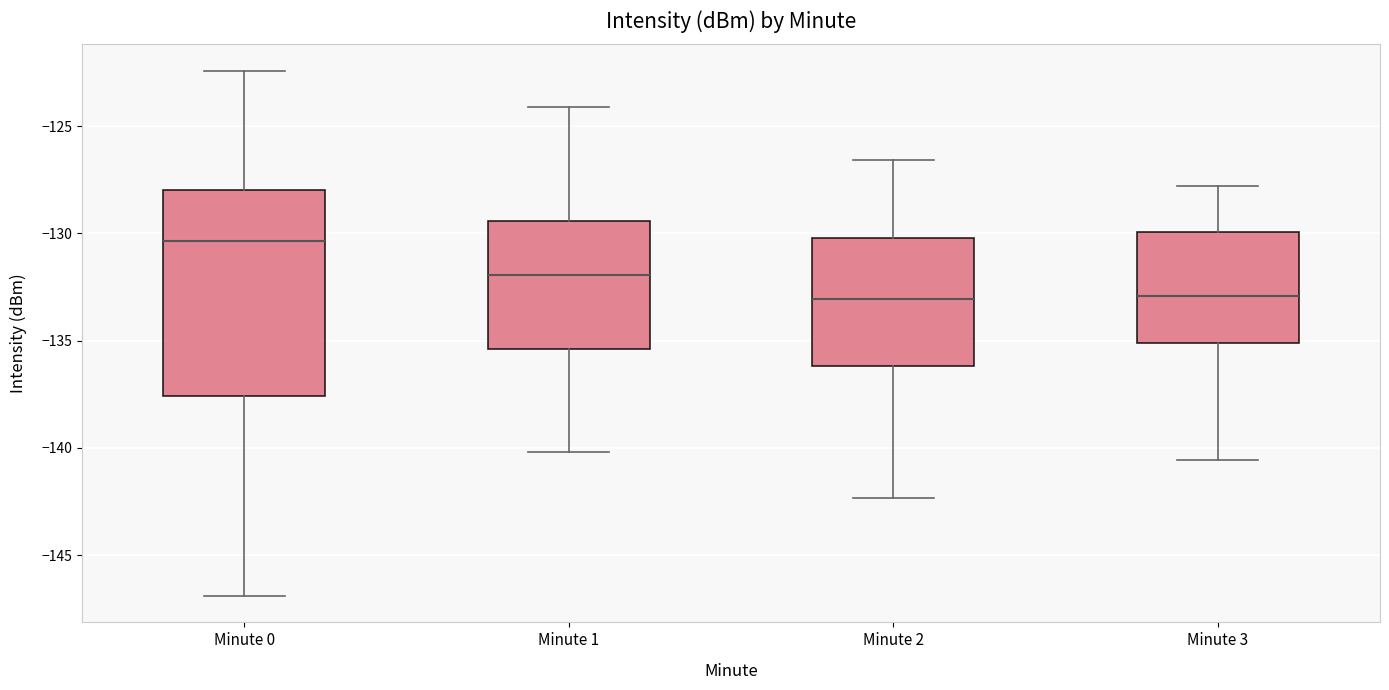

Which box's median line is the highest?

Minute 0